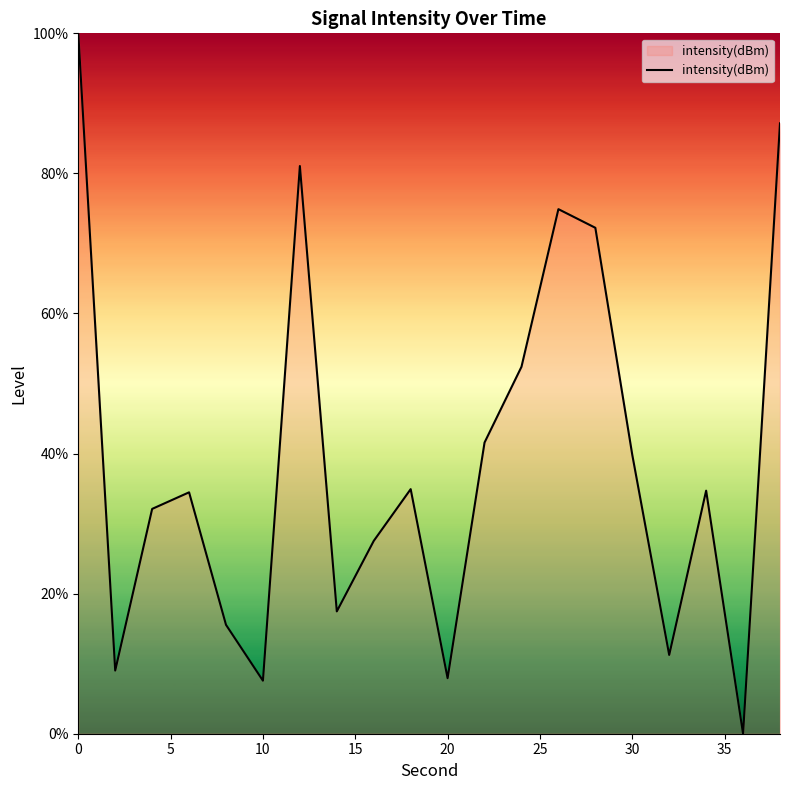

What is the greatest value displayed?

100.0